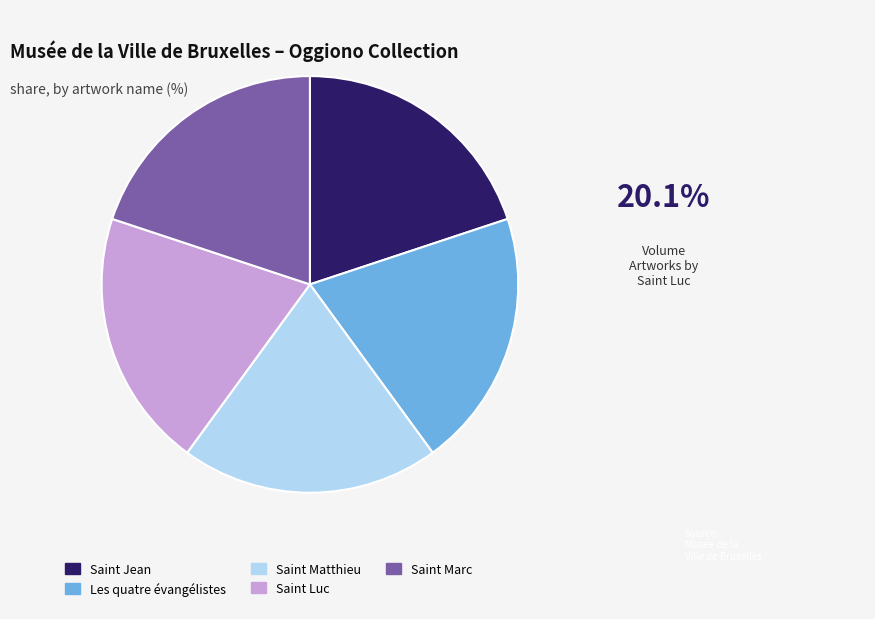

The Les quatre évangélistes slice represents 20% of the pie. True or false?

True